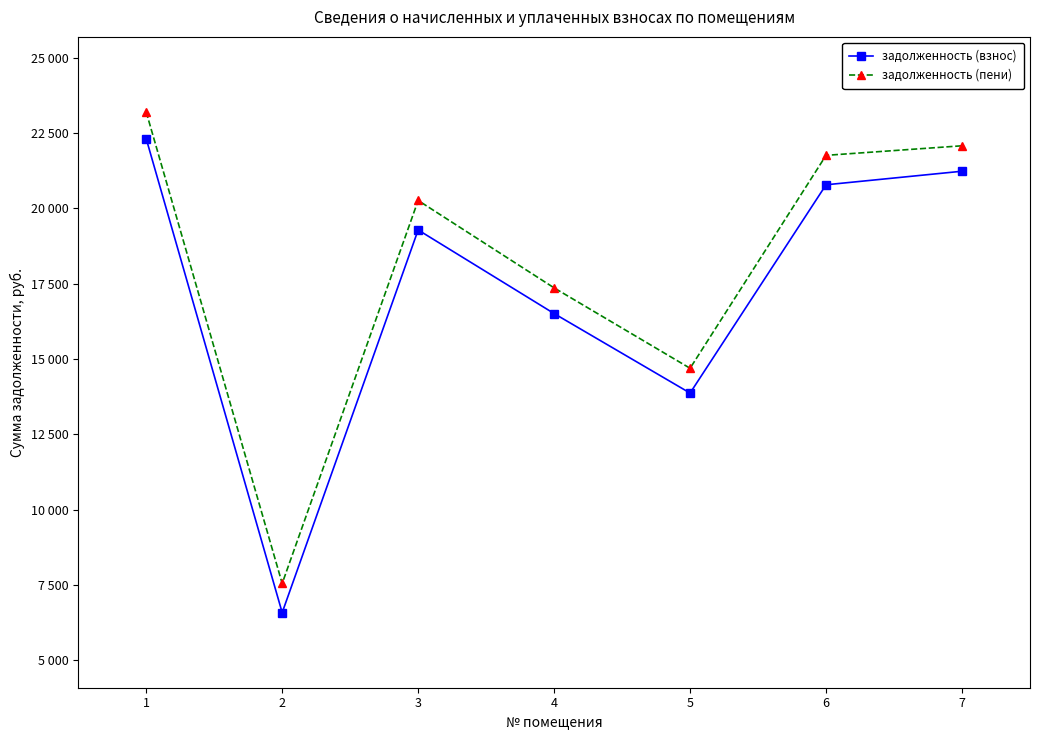

What are all the series names shown in the legend?

задолженность (взнос), задолженность (пени)